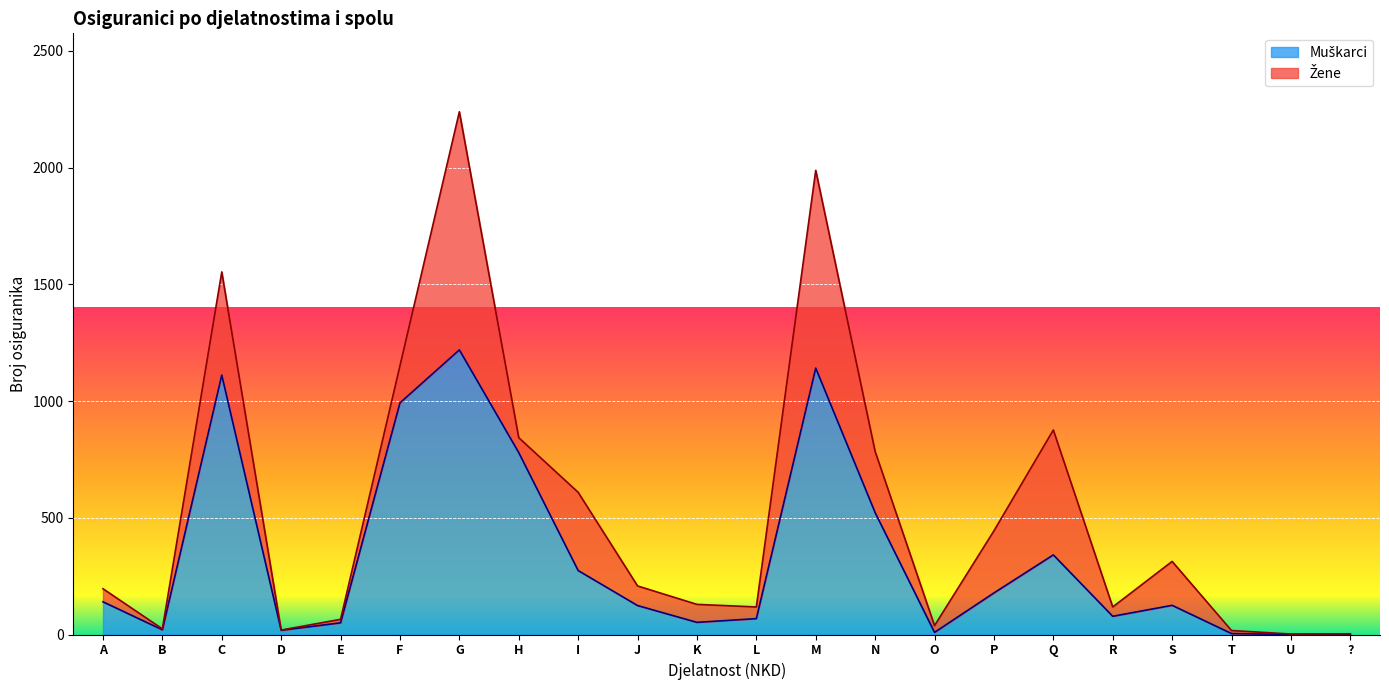

What is the difference between the values at P and Q?

163